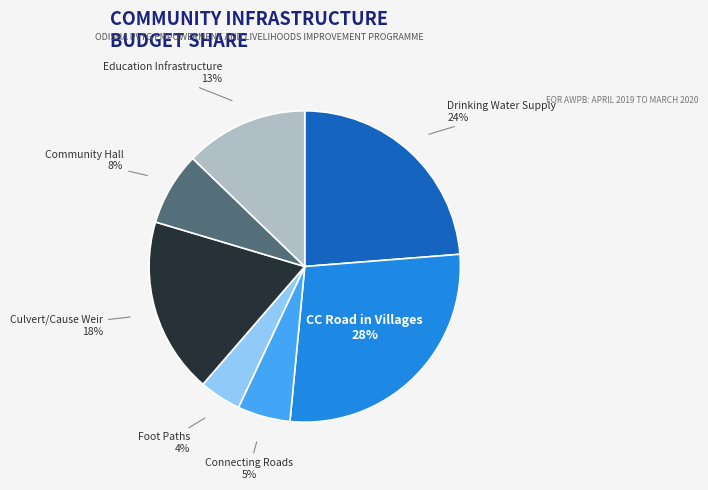

Is there a majority slice in this chart?

No